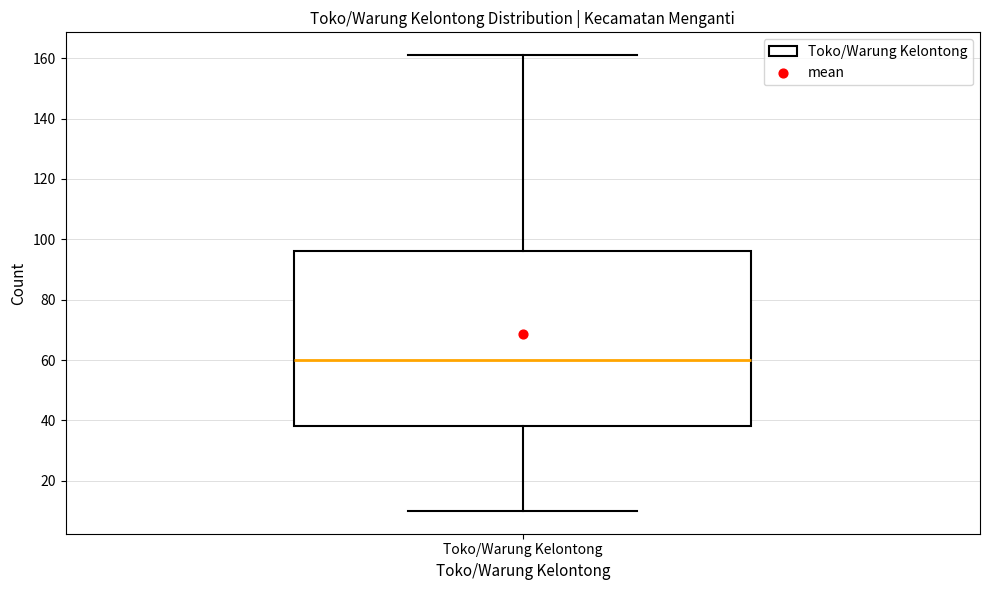

Transcribe this box plot: give where the median line is, the range the box spans, and where the two whiskers end, as read against the y-axis. The values are not printed on the chart, so give them approximately, as read against the axis.

median 60, box 38 to 96, whiskers 10 to 162